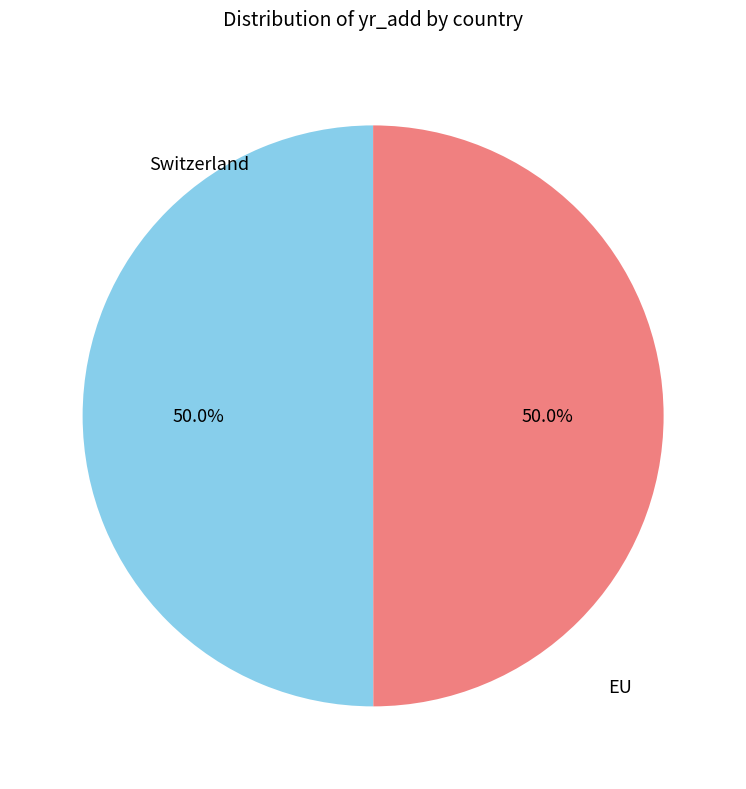

Count the number of slices in the pie.

2